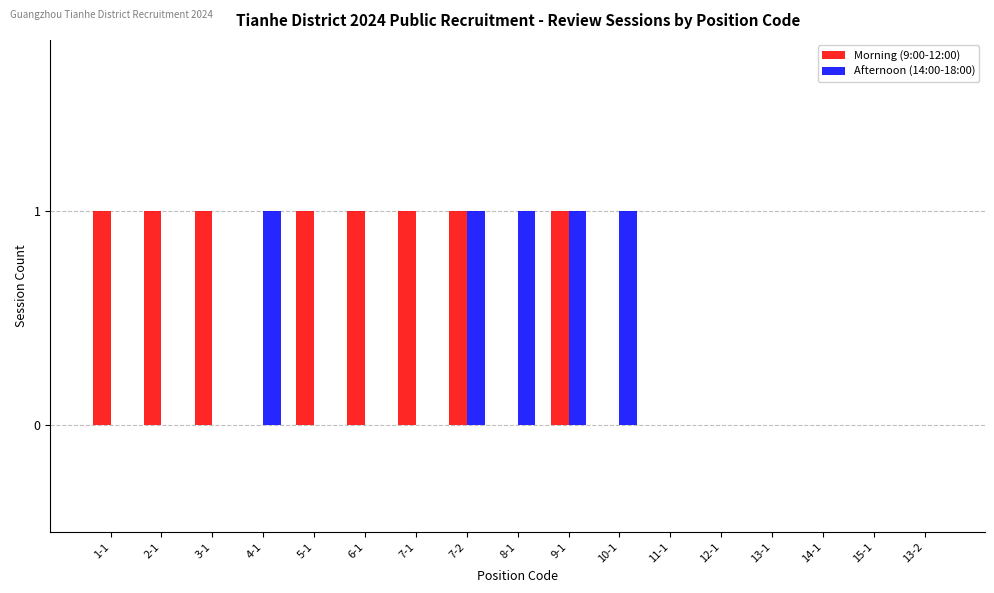

What is the approximate value of Morning (9:00-12:00) at 7-1?

1